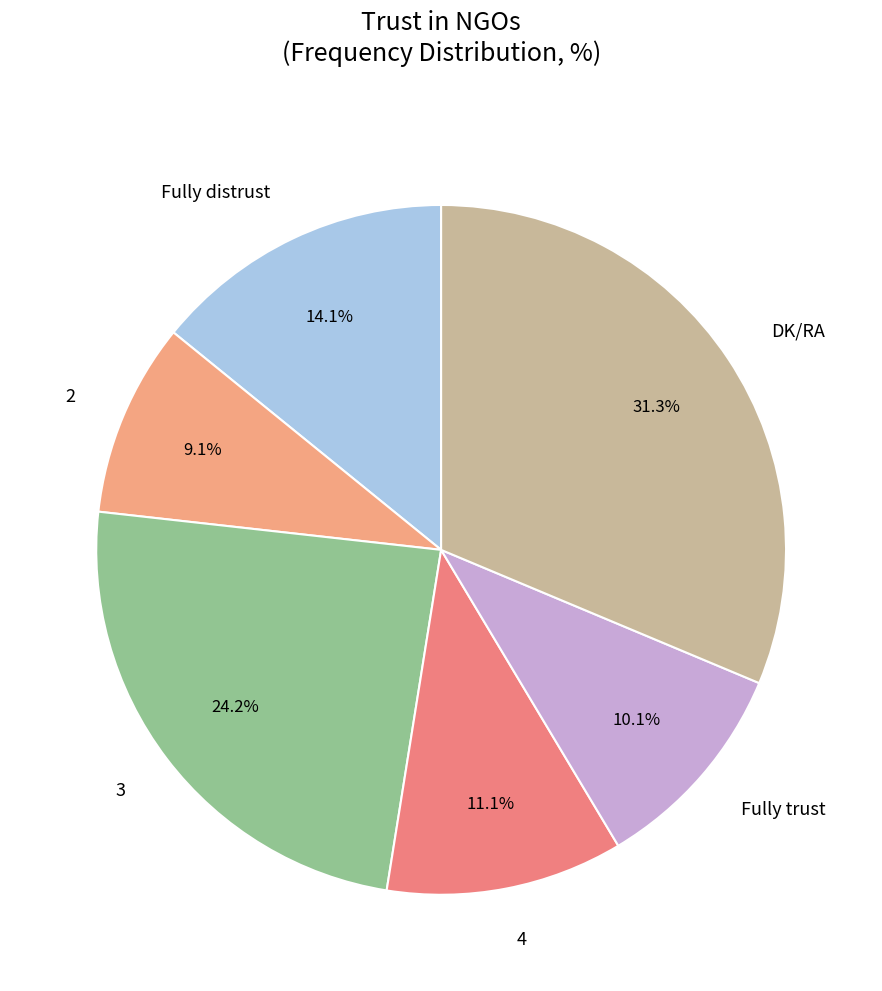

How many slices are in this pie chart?

6